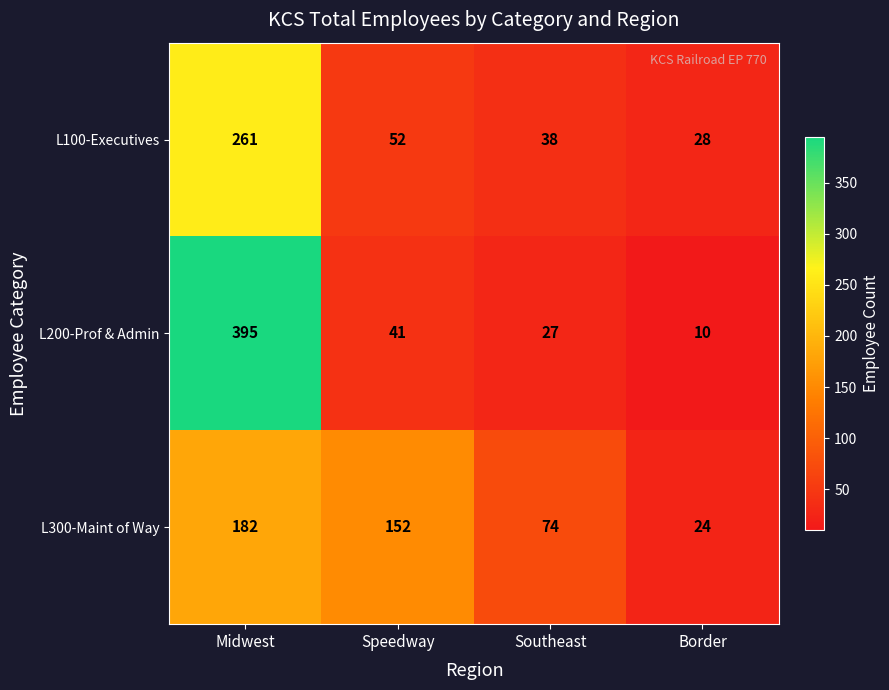

List the series in order of their overall mean, highest first.

L200-Prof & Admin, L300-Maint of Way, L100-Executives